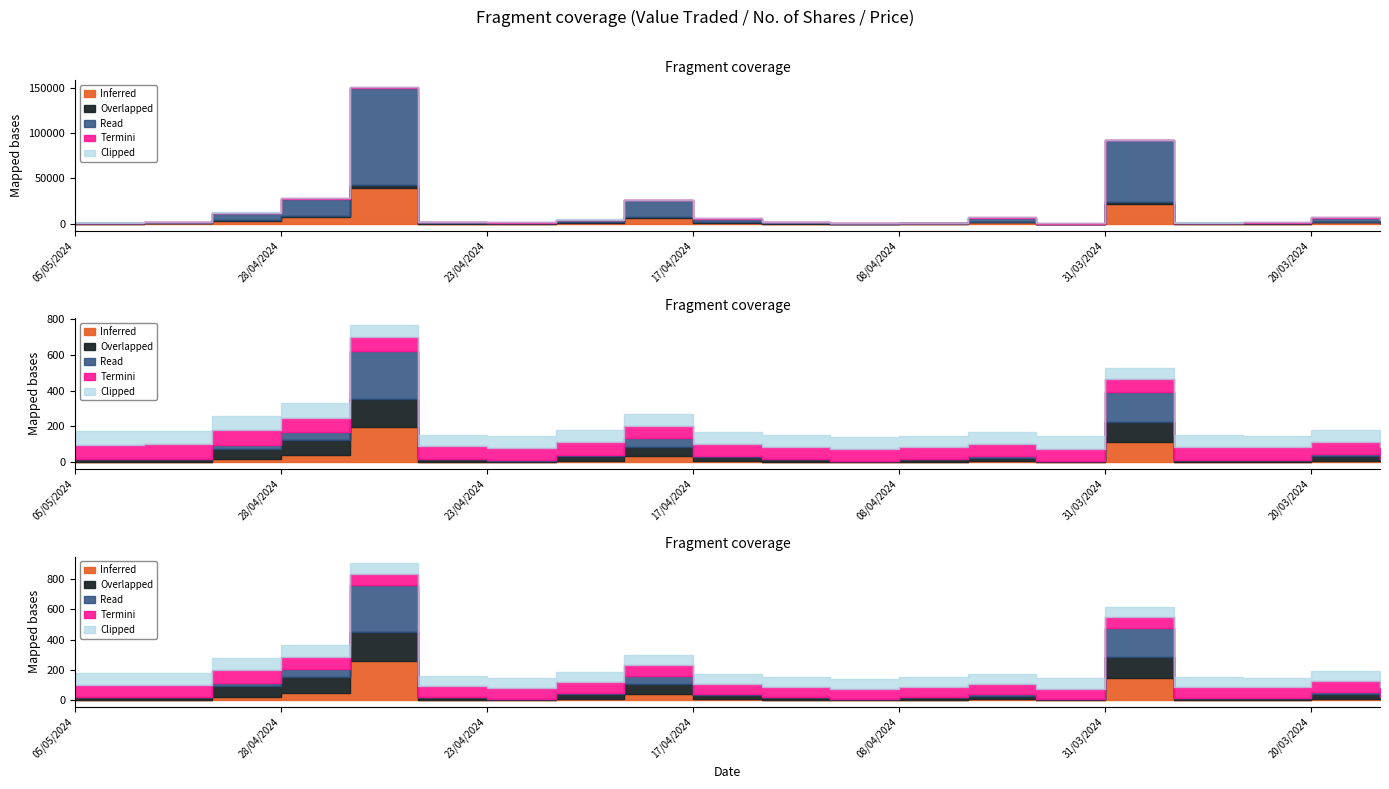

At how many categories does at least one series exceed 86130?

1